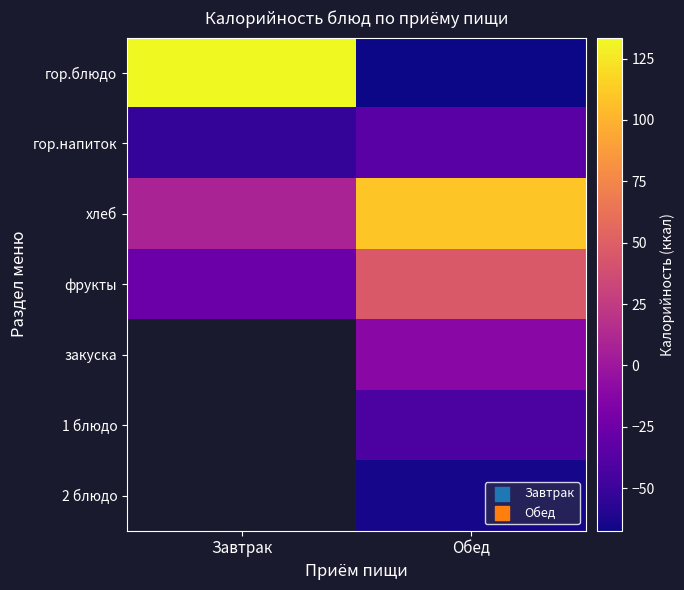

Which series has the largest total across all categories?

хлеб